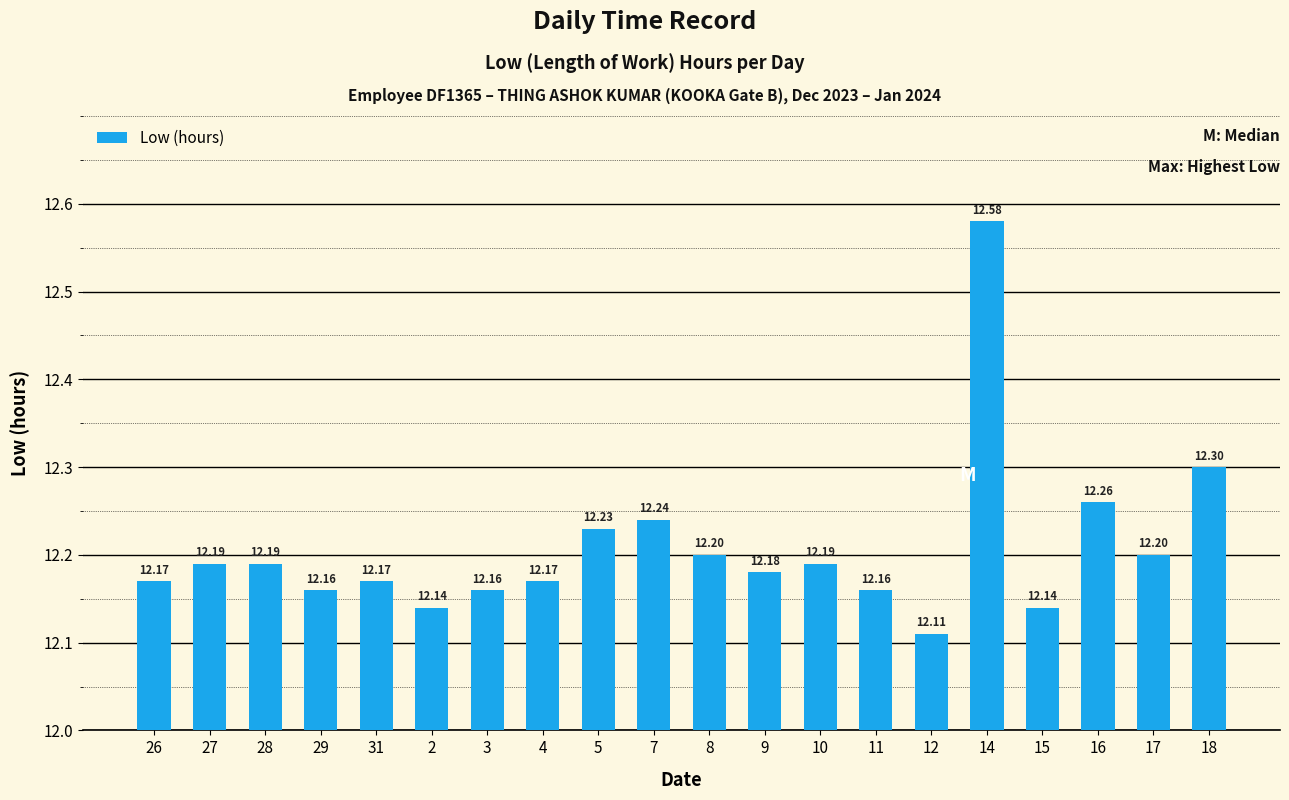

What is the average value?

12.2